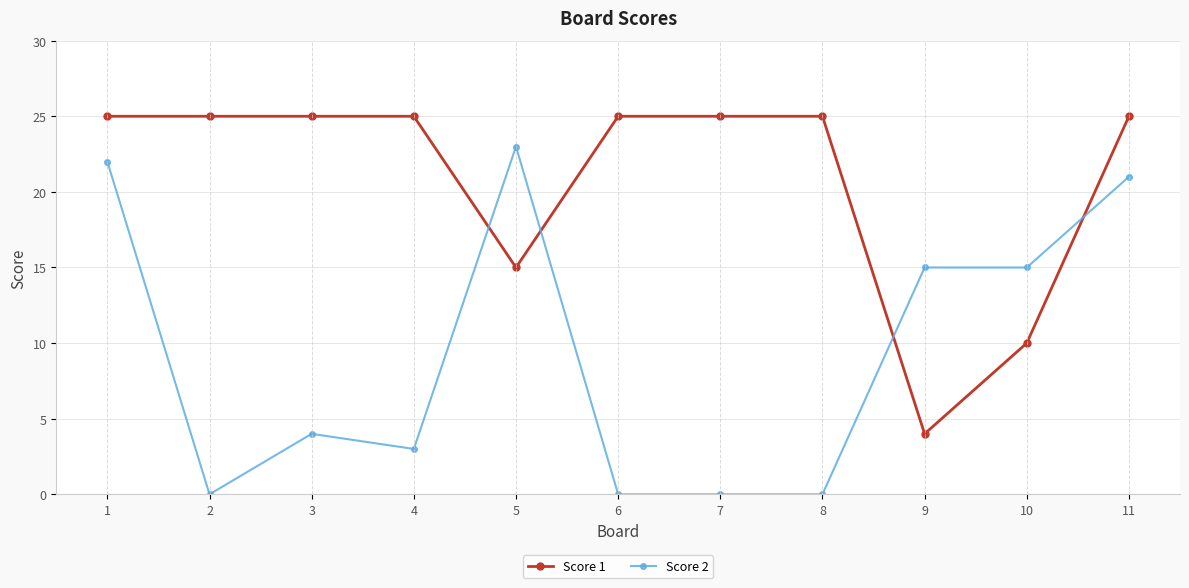

What is the maximum value shown in the chart?

25